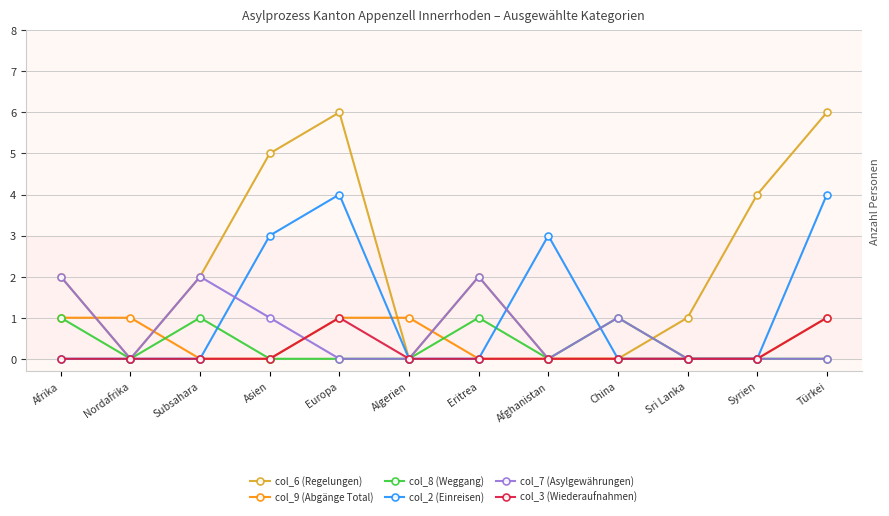

How many data points does each series have?

12